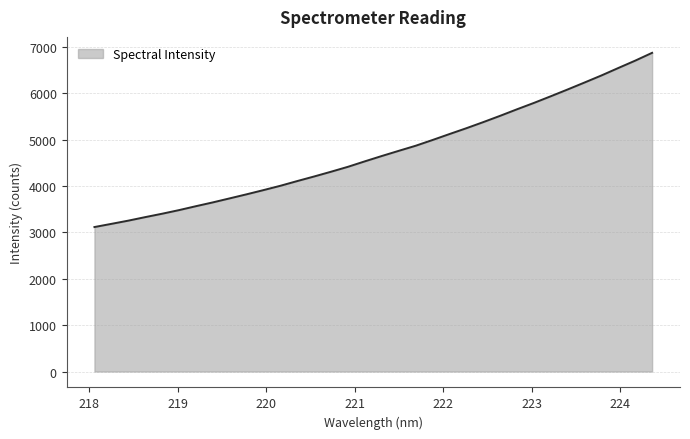

What is the difference between the maximum and minimum values?

3754.3